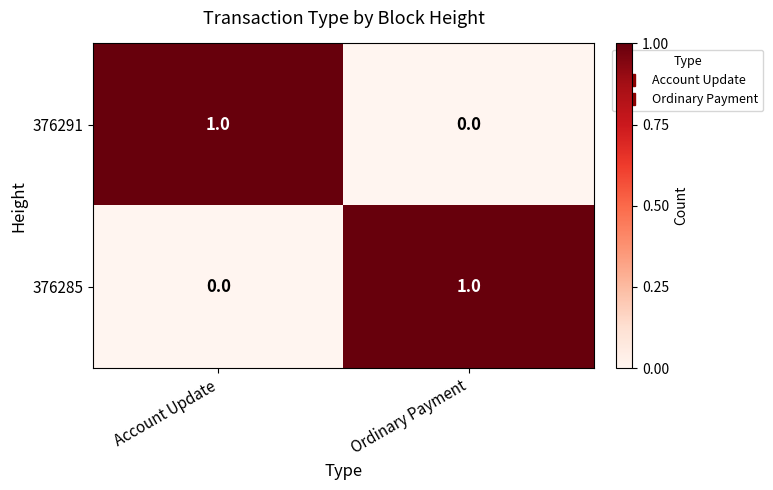

Which category has the lowest value in the 376291 series?

Ordinary Payment